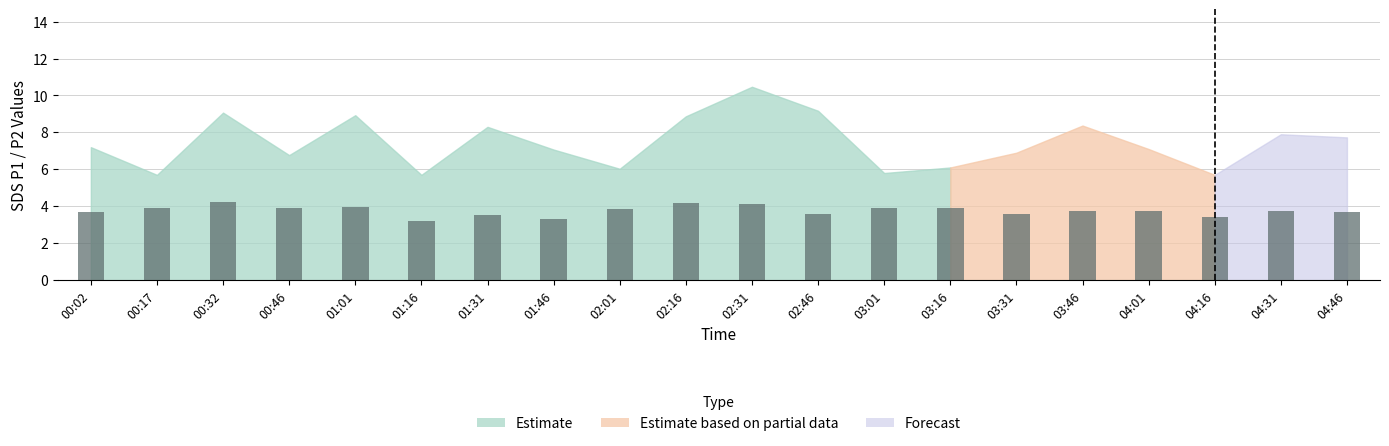

What is the minimum value shown in the chart?

3.2